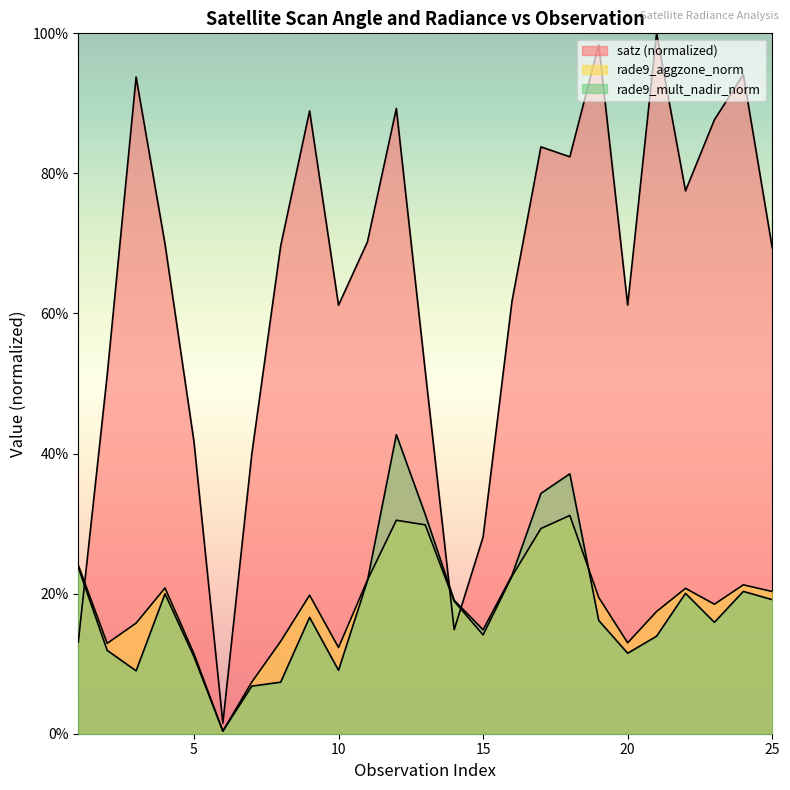

Reading left to right, what are all the values shown in this chart?

satz: 0.1	0.5	0.9	0.7	0.4	0.0	0.4	0.7	0.9	0.6	0.7	0.9	0.5	0.1	0.3	0.6	0.8	0.8	1.0	0.6	1.0	0.8	0.9	0.9	0.7
rade9_aggzone_norm: 0.2	0.1	0.2	0.2	0.1	0.0	0.1	0.1	0.2	0.1	0.2	0.3	0.3	0.2	0.1	0.2	0.3	0.3	0.2	0.1	0.2	0.2	0.2	0.2	0.2
rade9_mult_nadir_norm: 0.2	0.1	0.1	0.2	0.1	0.0	0.1	0.1	0.2	0.1	0.2	0.4	0.3	0.2	0.1	0.2	0.3	0.4	0.2	0.1	0.1	0.2	0.2	0.2	0.2